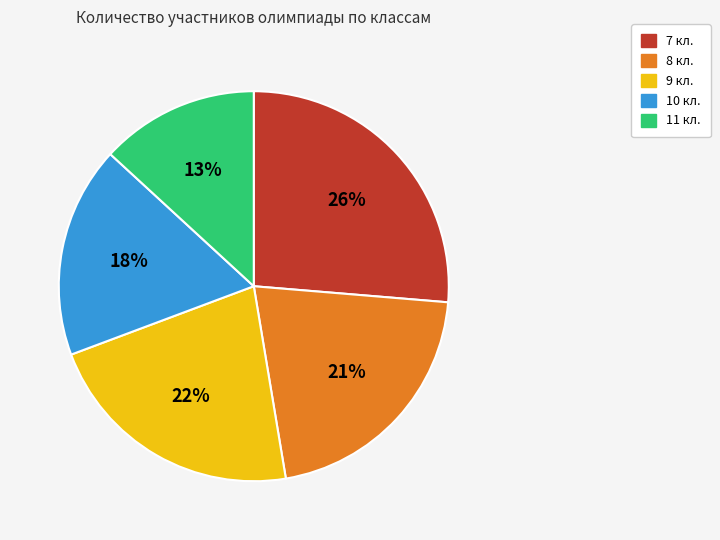

Combined, do 10 кл. and 9 кл. account for over 50%?

No